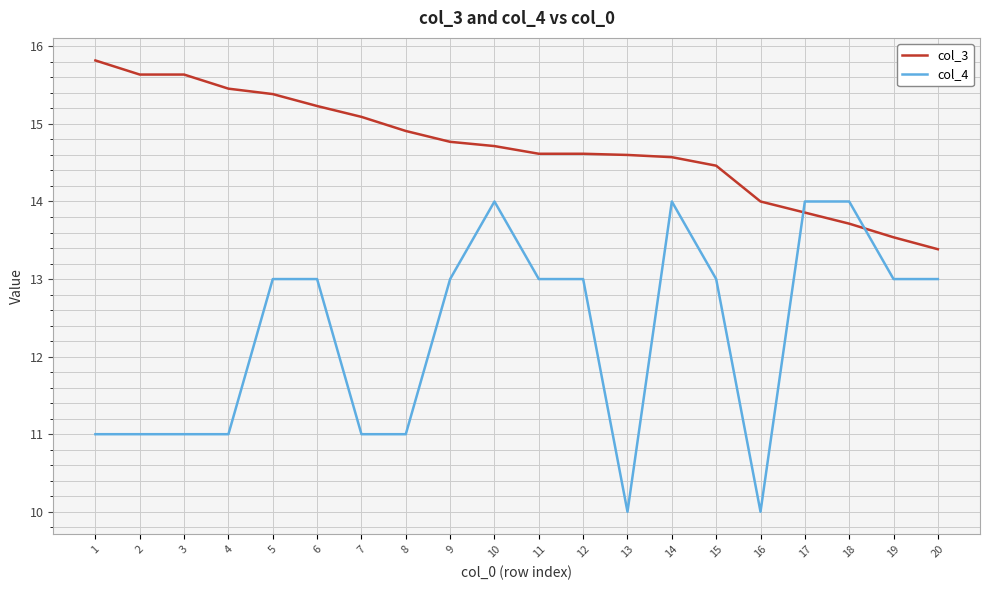

Reading left to right, list all the values displayed in this chart.

col_3: 1=15.8	2=15.6	3=15.6	4=15.5	5=15.4	6=15.2	7=15.1	8=14.9	9=14.8	10=14.7	11=14.6	12=14.6	13=14.6	14=14.6	15=14.5	16=14.0	17=13.9	18=13.7	19=13.5	20=13.4
col_4: 1=11.0	2=11.0	3=11.0	4=11.0	5=13.0	6=13.0	7=11.0	8=11.0	9=13.0	10=14.0	11=13.0	12=13.0	13=10.0	14=14.0	15=13.0	16=10.0	17=14.0	18=14.0	19=13.0	20=13.0